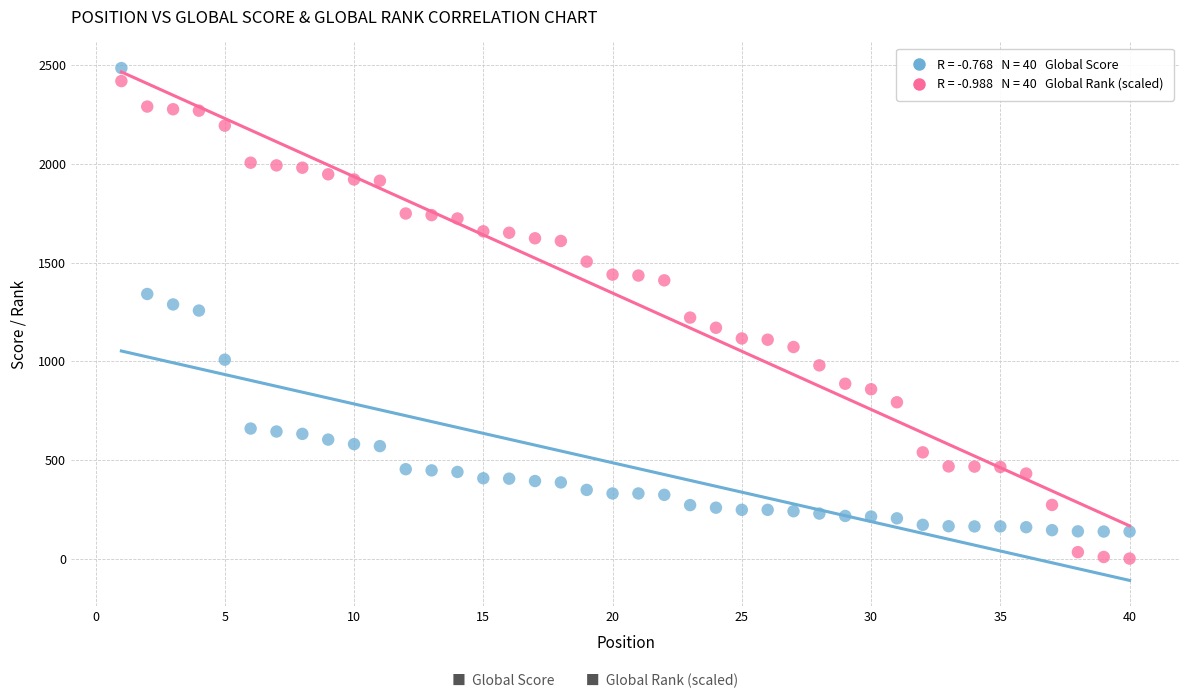

Across all data points, what is the range of Y values (max minus min)?

2486.0